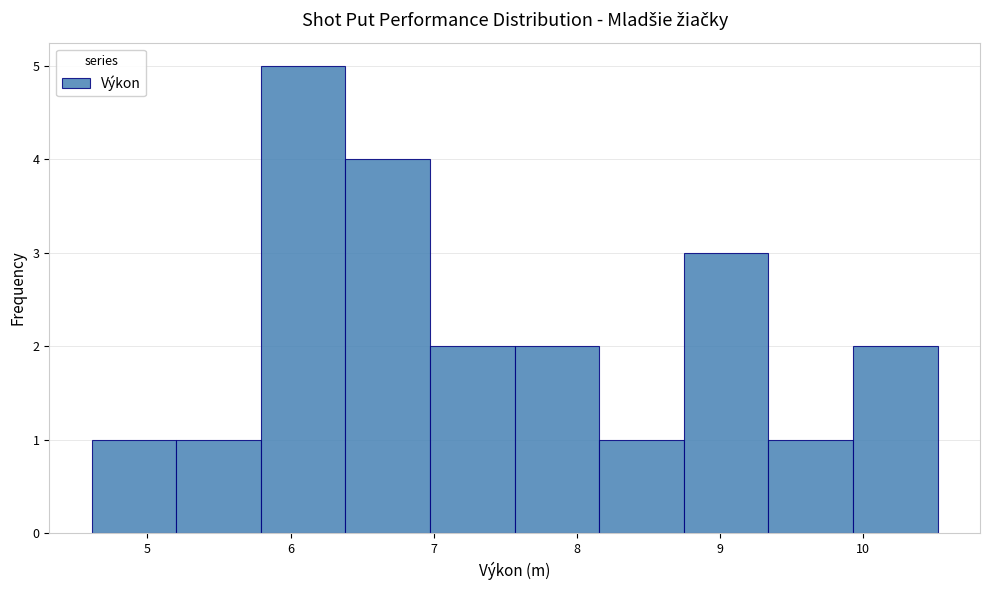

Reading left to right, list every bar in this chart as the range it spans on the x-axis followed by its height. Neither the bar edges nor the heights are printed on the chart, so give them approximately, as read against the axes.

4.6 to 5.2: 1
5.2 to 5.8: 1
5.8 to 6.4: 5
6.4 to 7.0: 4
7.0 to 7.6: 2
7.6 to 8.2: 2
8.2 to 8.7: 1
8.7 to 9.3: 3
9.3 to 9.9: 1
9.9 to 10.5: 2